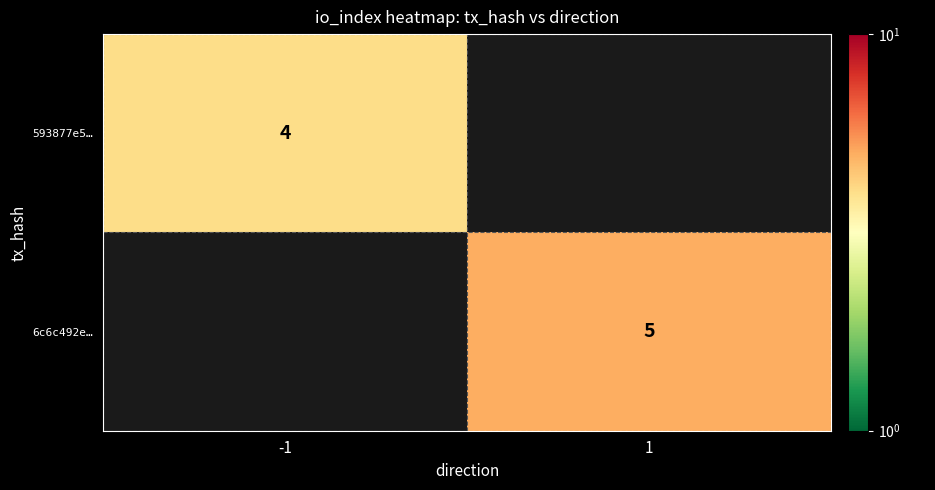

How many categories are shown in the chart?

2